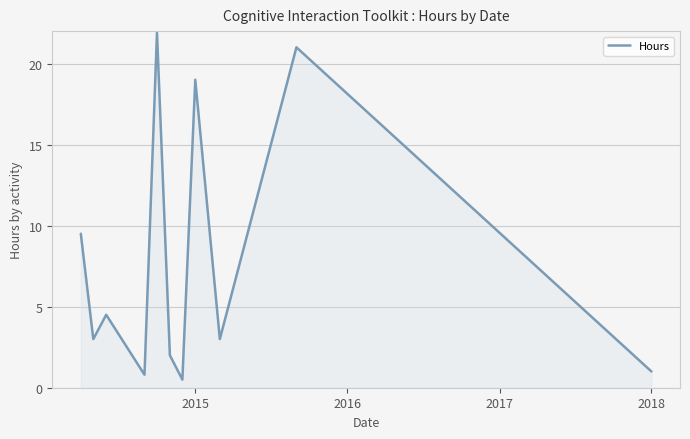

What is the smallest value displayed?

0.5